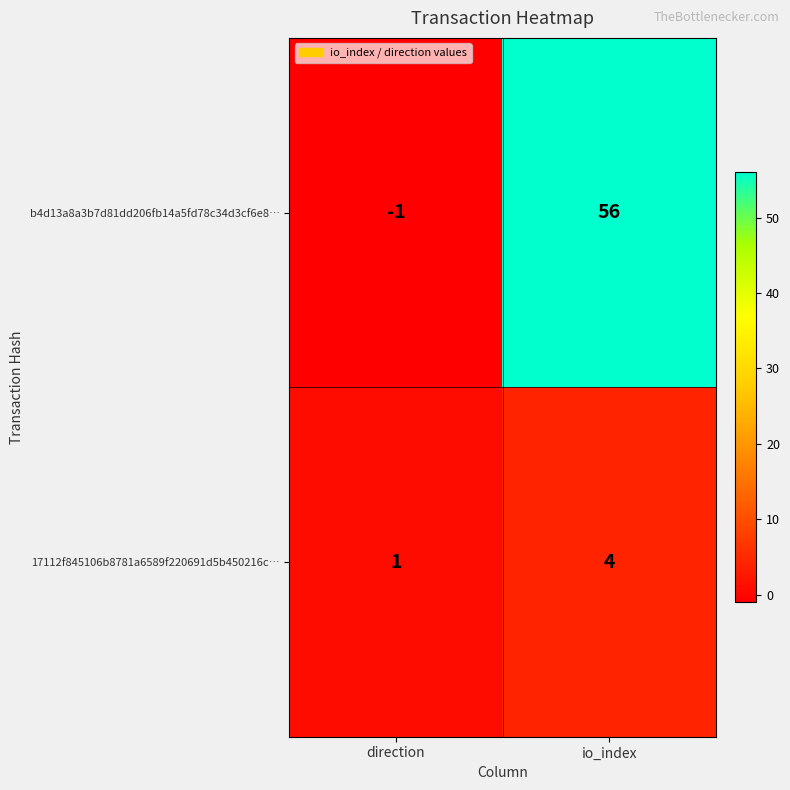

True or false: 17112f845106b8781a6589f220691d5b450216c… has a value of 4 at io_index.

True